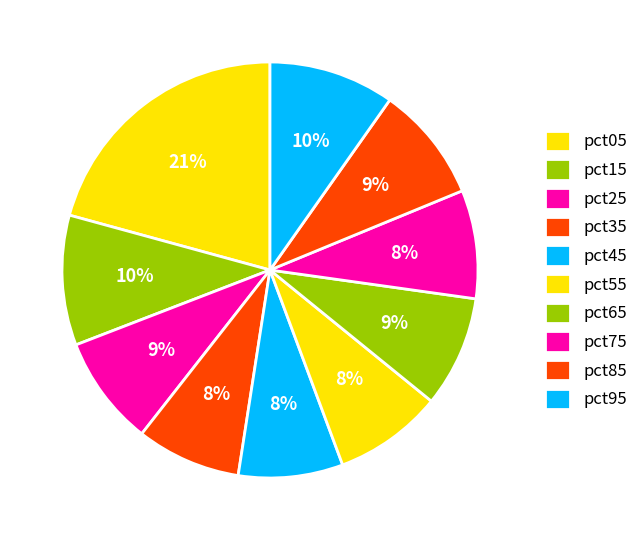

Is it true that pct65 is 9% of the pie?

True